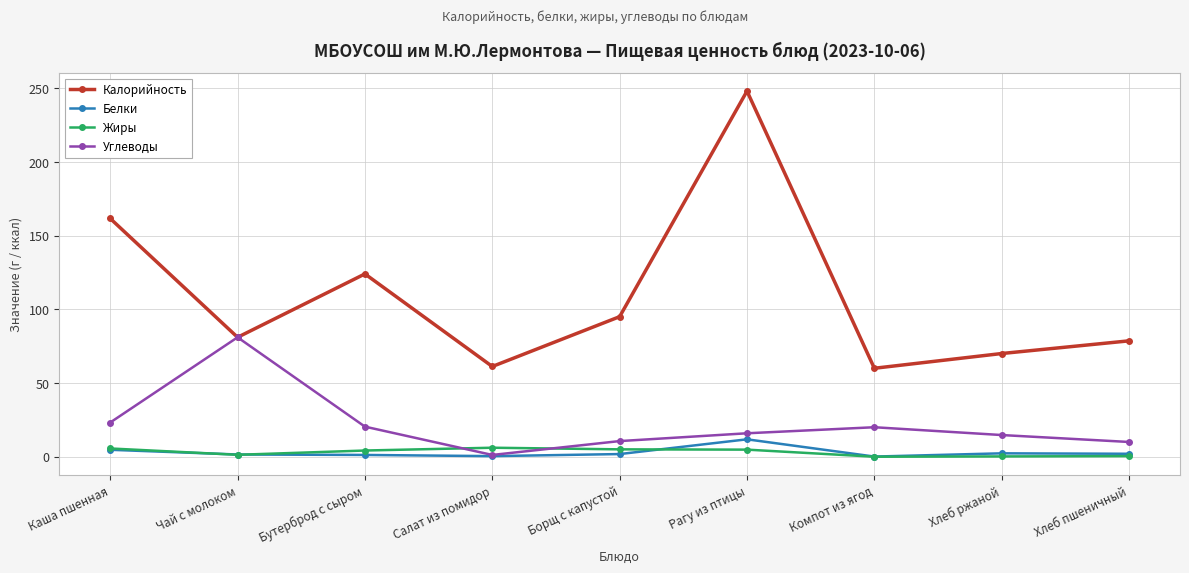

True or false: Калорийность has more than 2 interior local peaks.

False